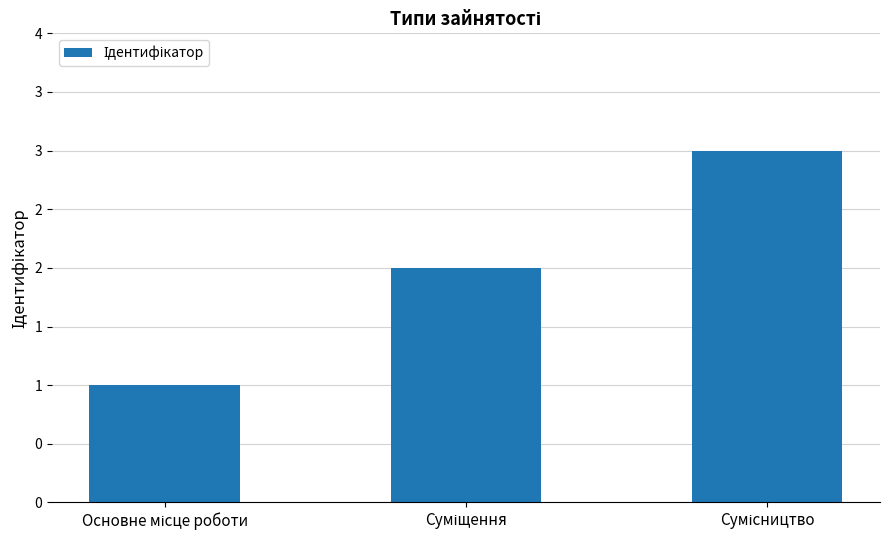

Are the bars horizontal?

No